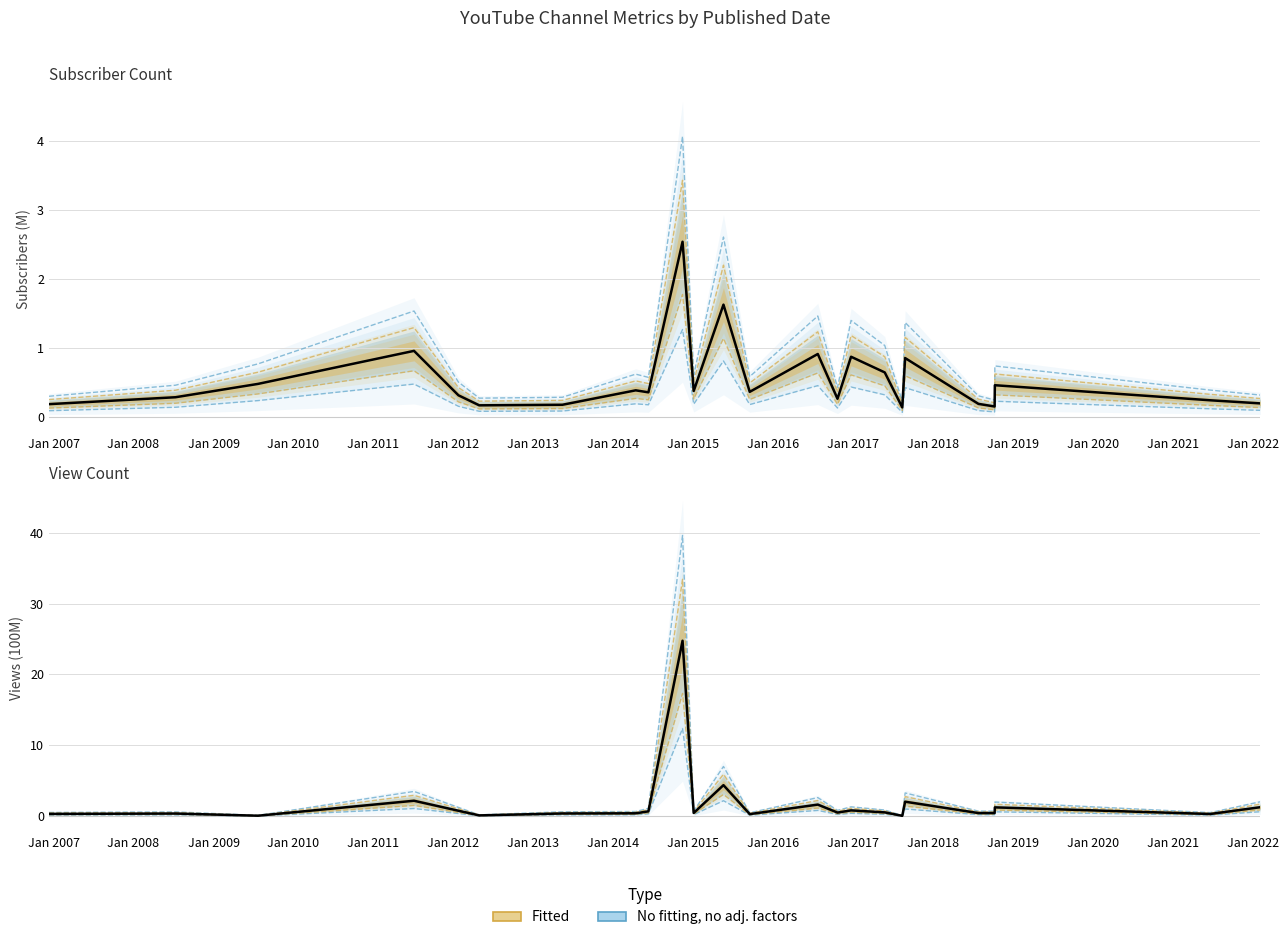

Which series has the largest total across all categories?

View Count (100M)